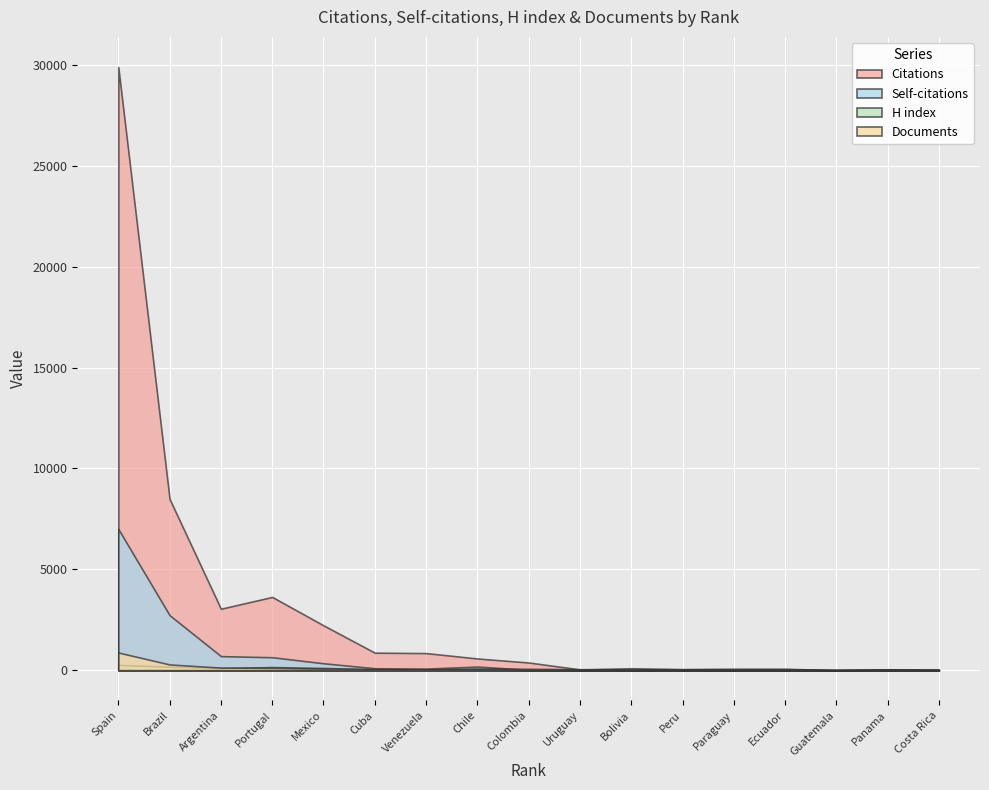

Is it true that Self-citations equals 18 at Uruguay?

False